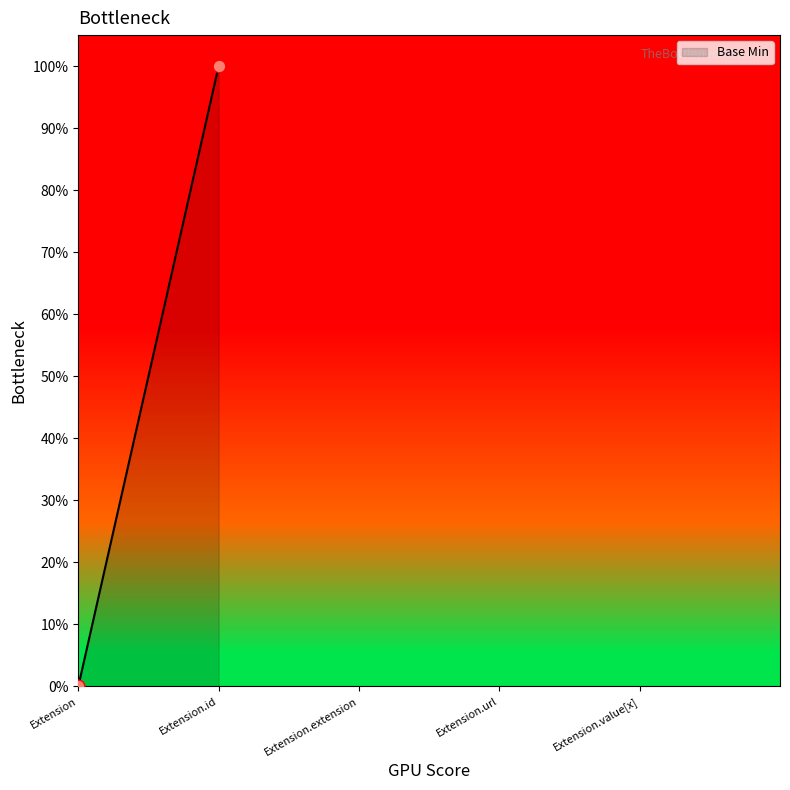

What is the change in value from Extension to Extension.id?

+1